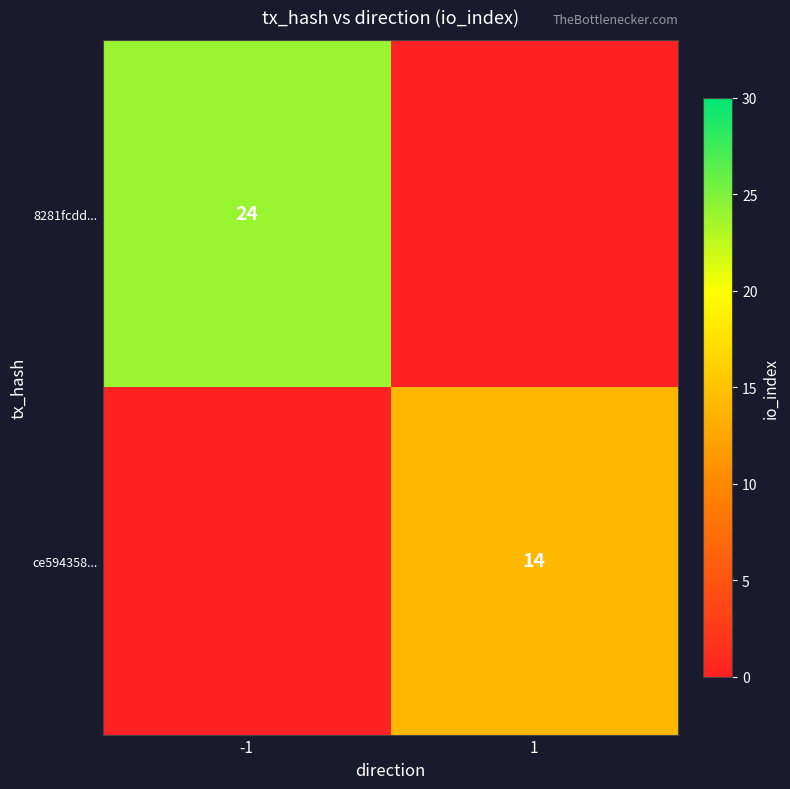

Rank the series by their maximum value, from lowest to highest.

ce594358..., 8281fcdd...